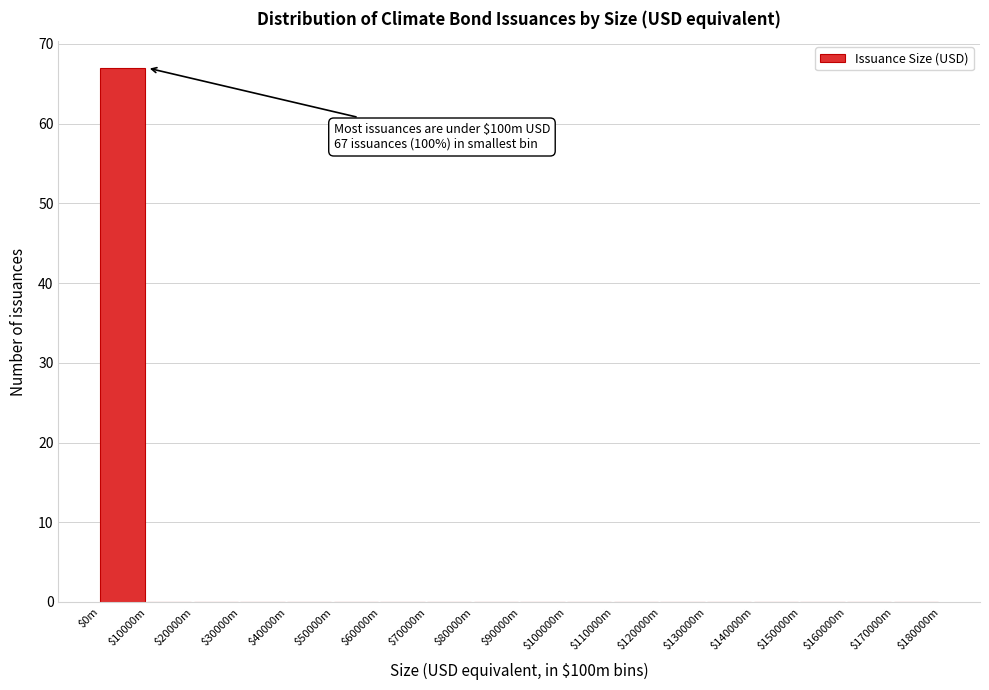

The value at $0m is 117. True or false?

False